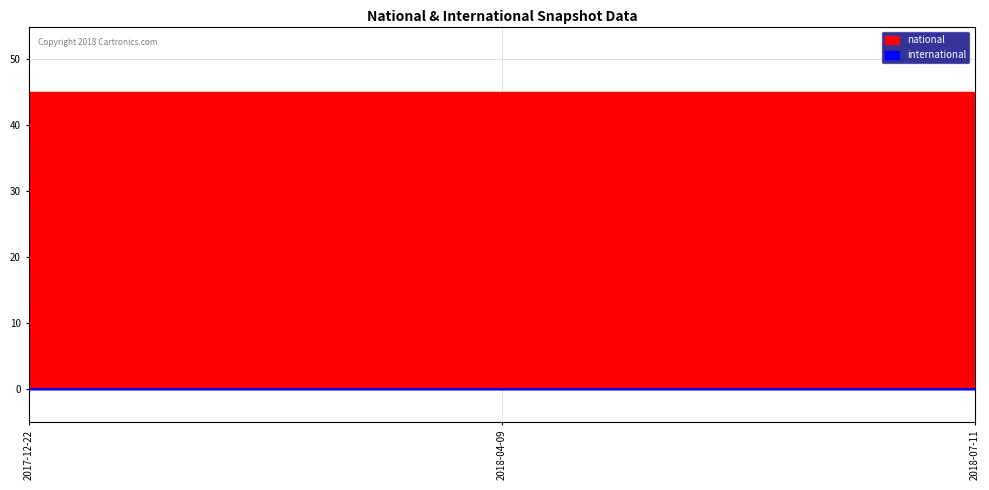

List the series in order of their peak value, lowest first.

international, national